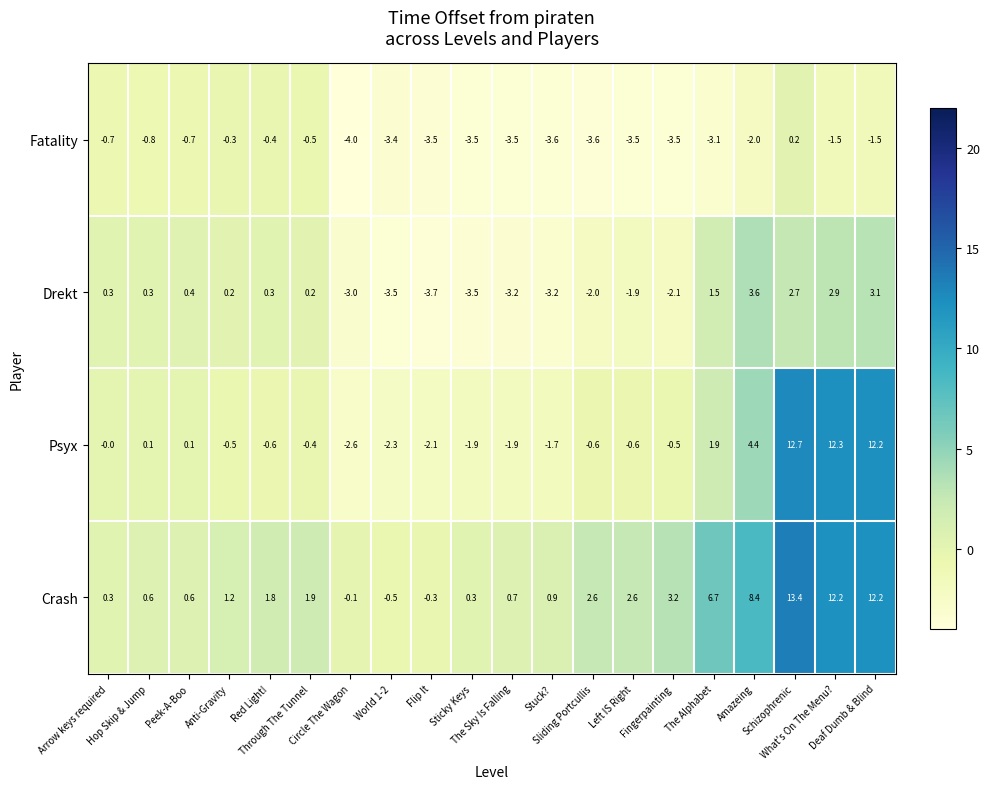

Which series has the largest range (max minus min)?

Psyx